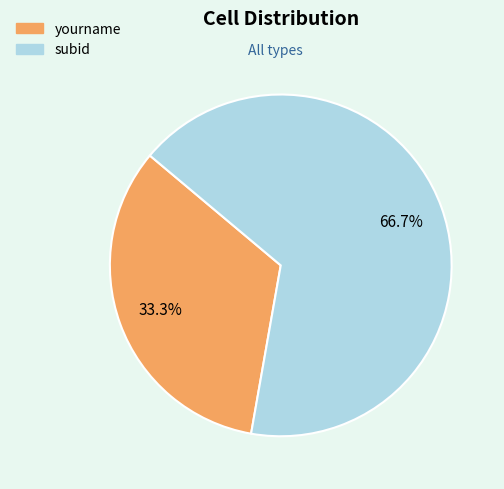

To the nearest percent, what is the difference between the subid and yourname slice percentages?

33%